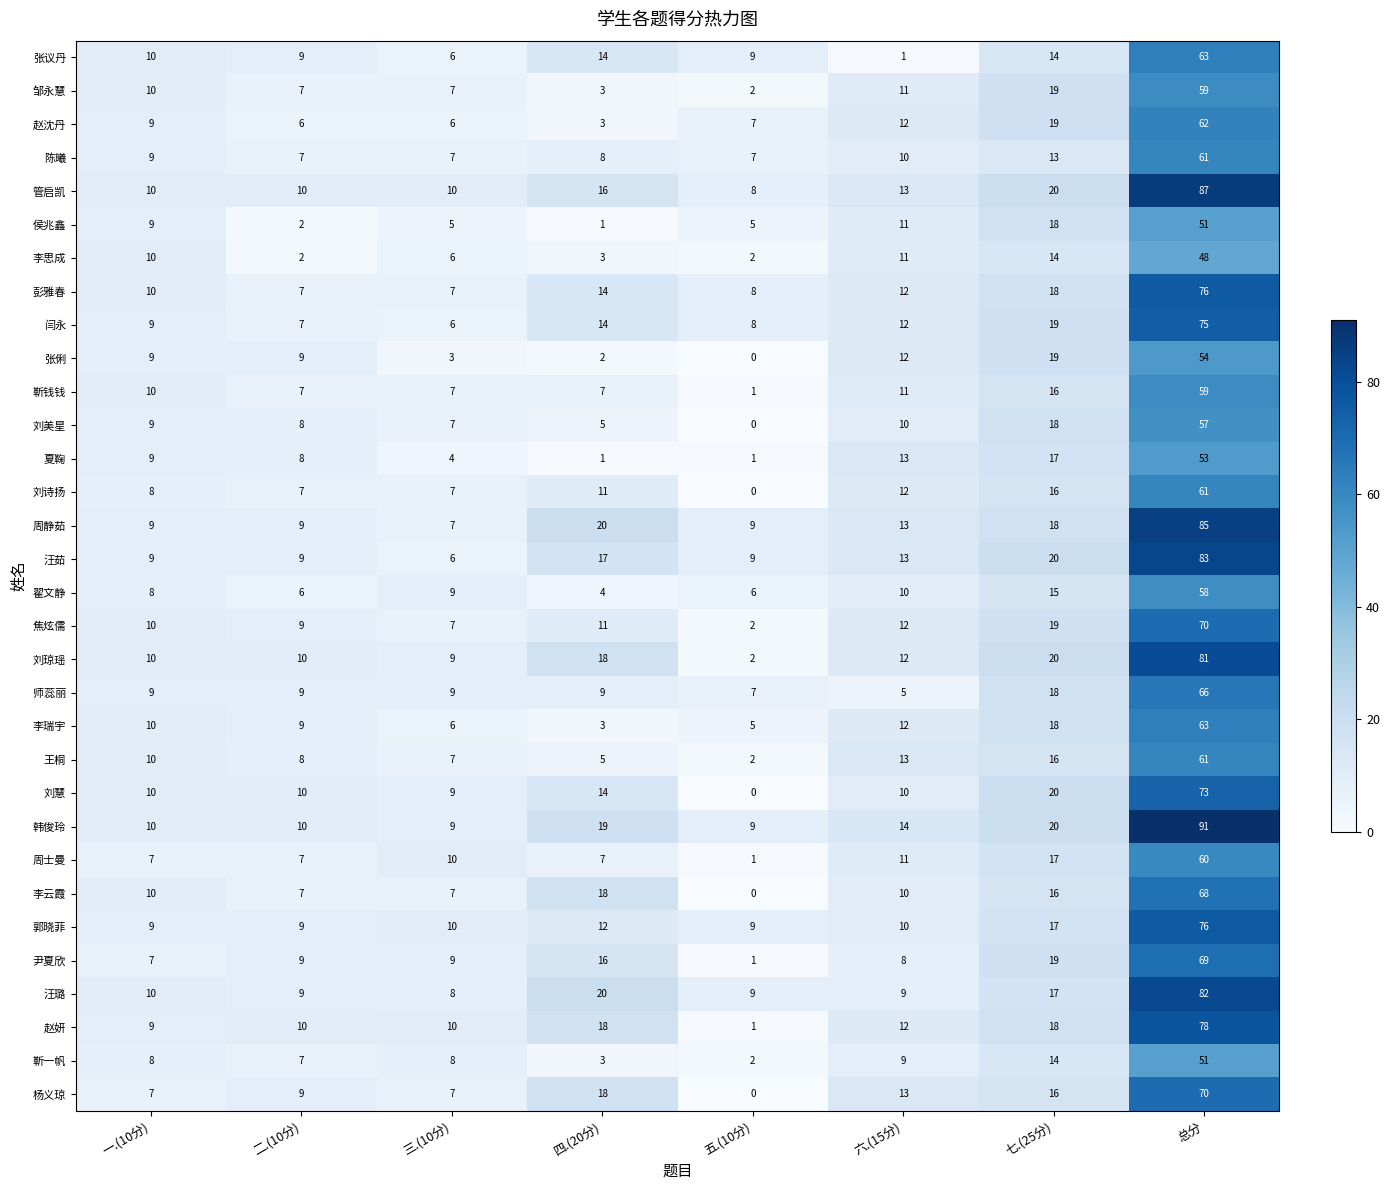

The 李思成 series shows 2 at 二.(10分). True or false?

True